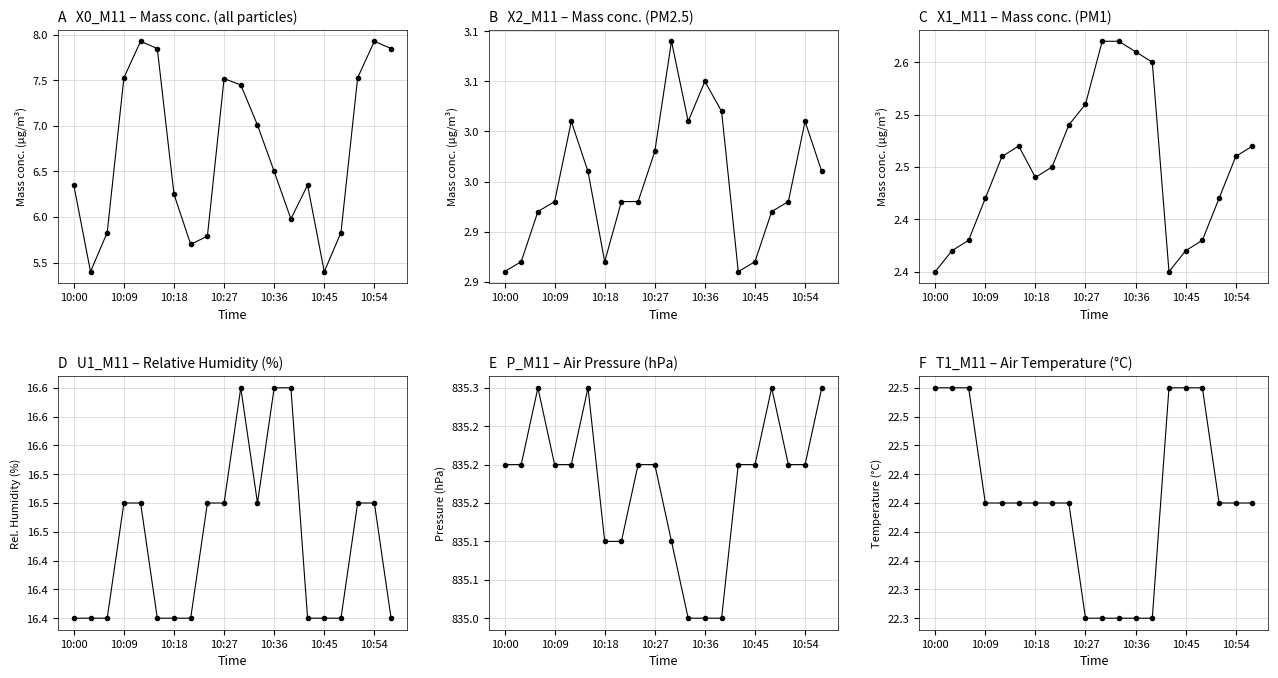

Is it true that X2_M11 (mass conc. PM2.5) equals 3.0 at 10:36?

True